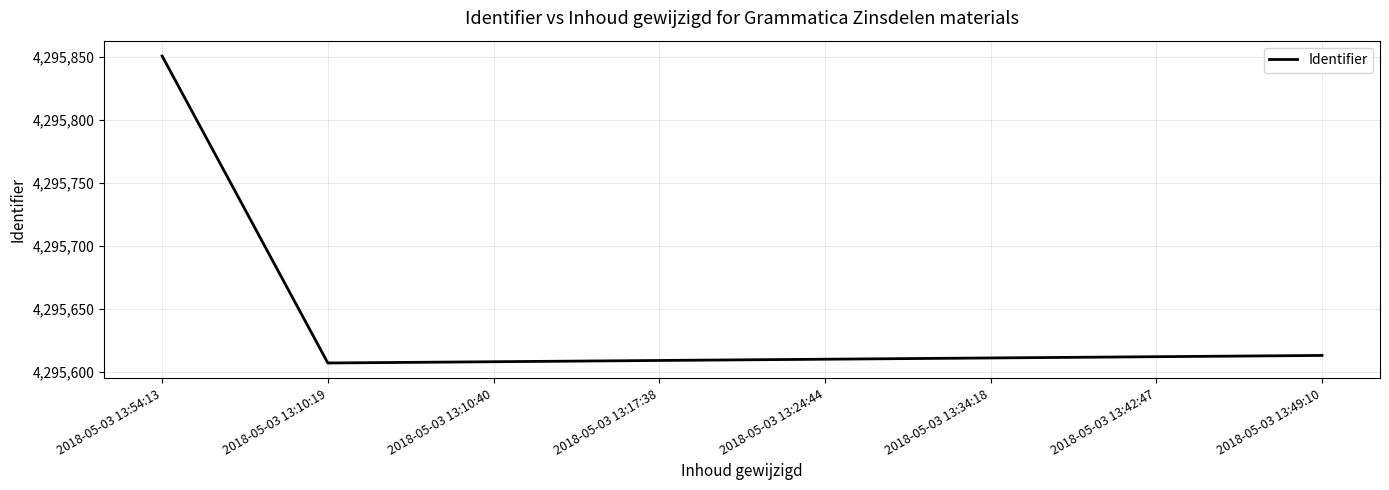

What position from the right is 2018-05-03 13:54:13?

8